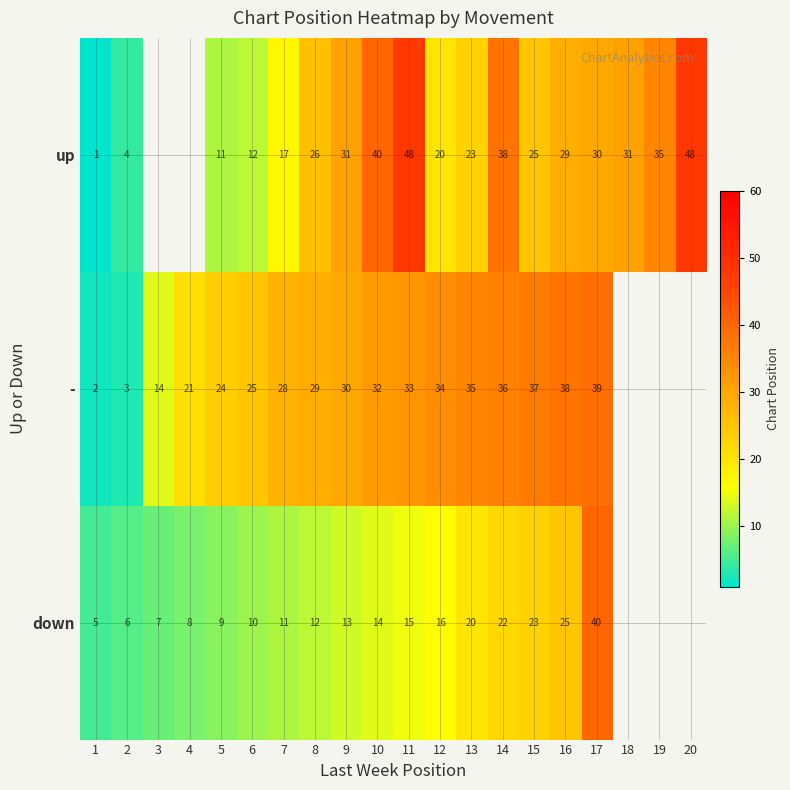

The value of down at 5 is 15. True or false?

False